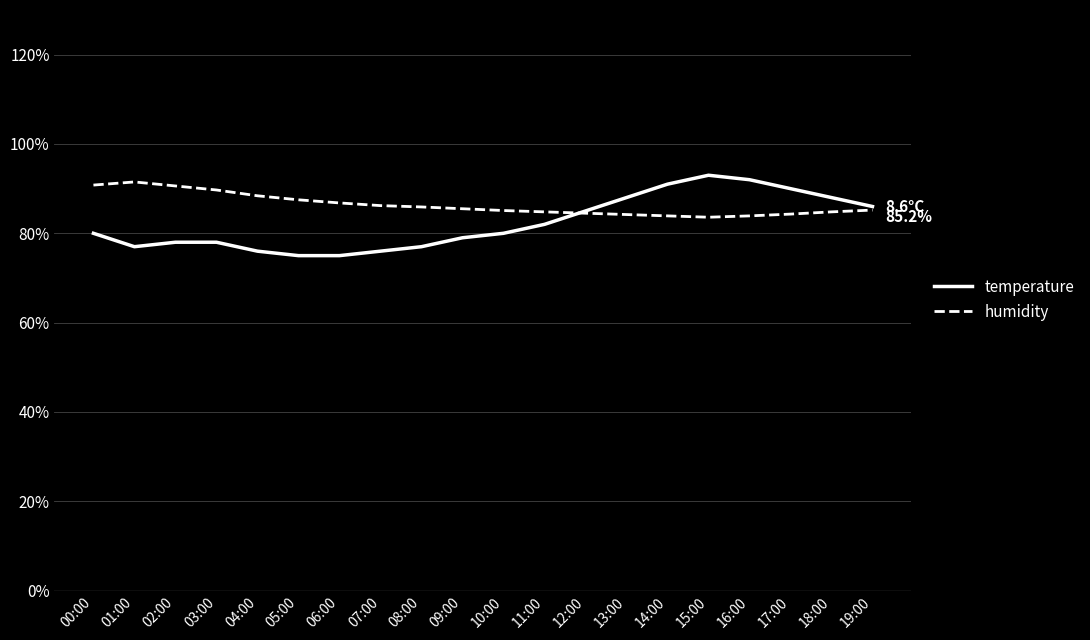

How many intersections are there between temperature and humidity?

1